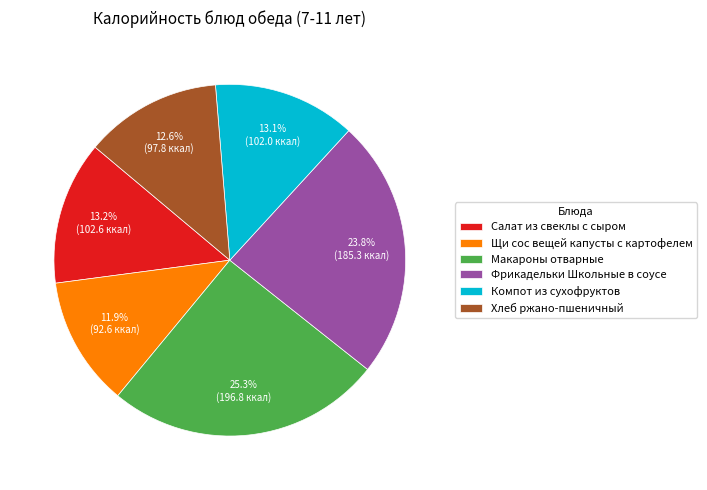

What percentage is NOT represented by Щи сос вещей капусты с картофелем?

88.1%